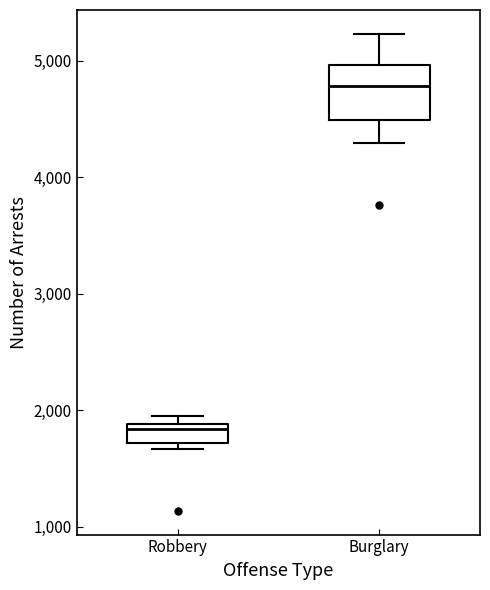

Which box's median line is the lowest?

Robbery